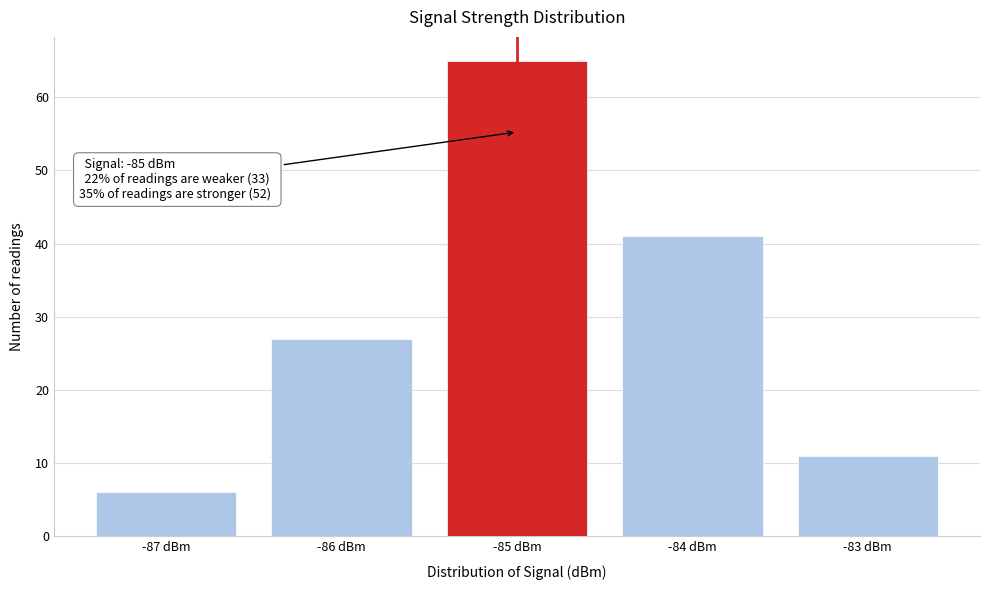

Reading left to right, what are all the values shown in this chart?

6	27	65	41	11